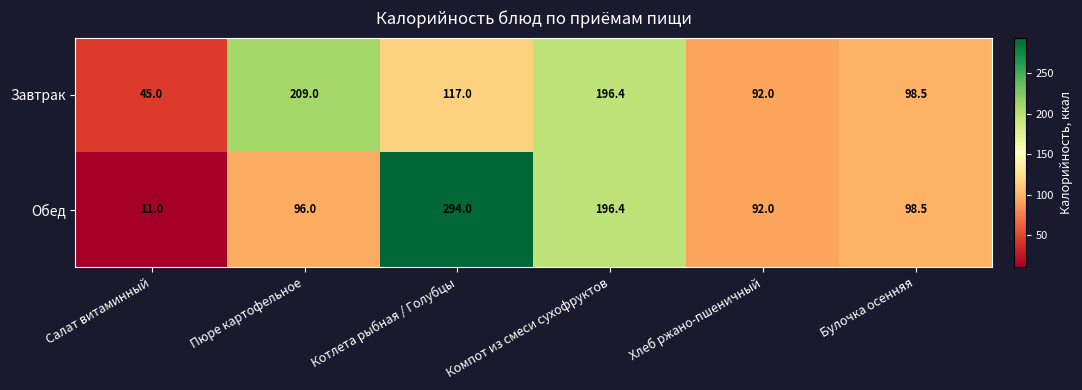

Reading left to right, transcribe all the data shown in this chart.

Завтрак: Салат витаминный=45.0	Пюре картофельное=209.0	Котлета рыбная / Голубцы=117.0	Компот из смеси сухофруктов=196.4	Хлеб ржано-пшеничный=92.0	Булочка осенняя=98.5
Обед: Салат витаминный=11.0	Пюре картофельное=96.0	Котлета рыбная / Голубцы=294.0	Компот из смеси сухофруктов=196.4	Хлеб ржано-пшеничный=92.0	Булочка осенняя=98.5